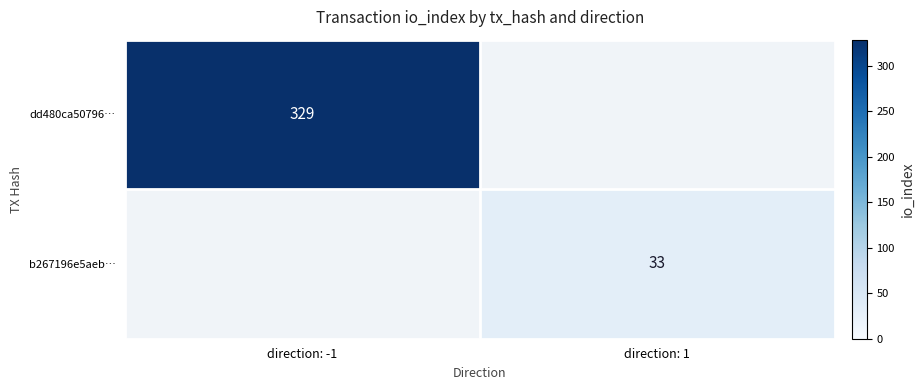

The dd480ca50796… series shows 225.2 at direction: -1. True or false?

False